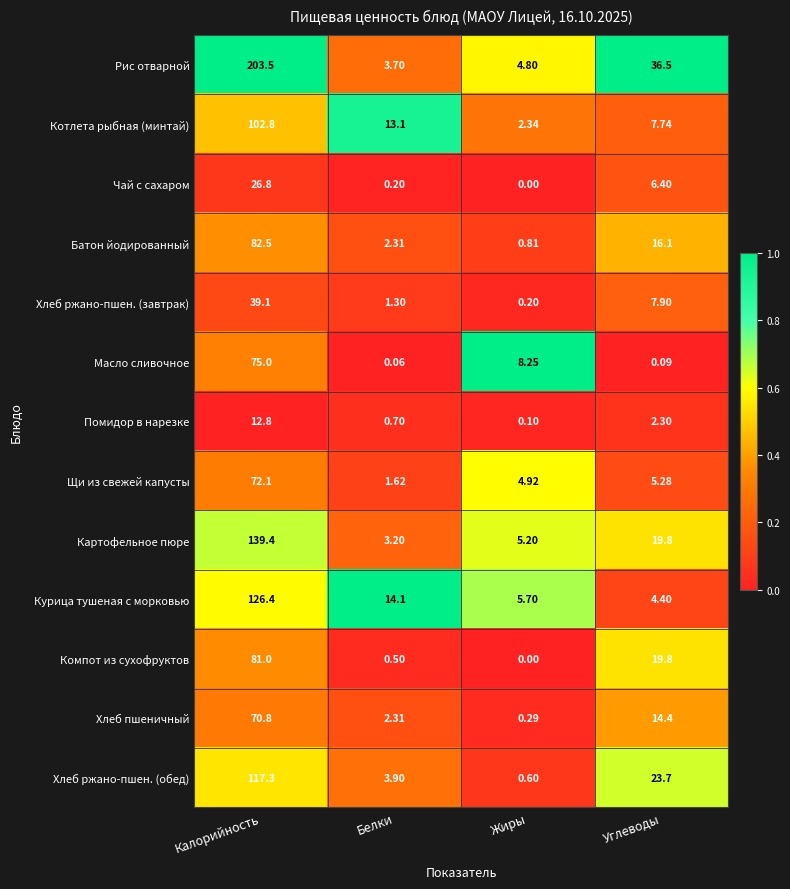

Rank the categories by Хлеб ржано-пшен. (завтрак) value from highest to lowest.

Калорийность, Углеводы, Белки, Жиры